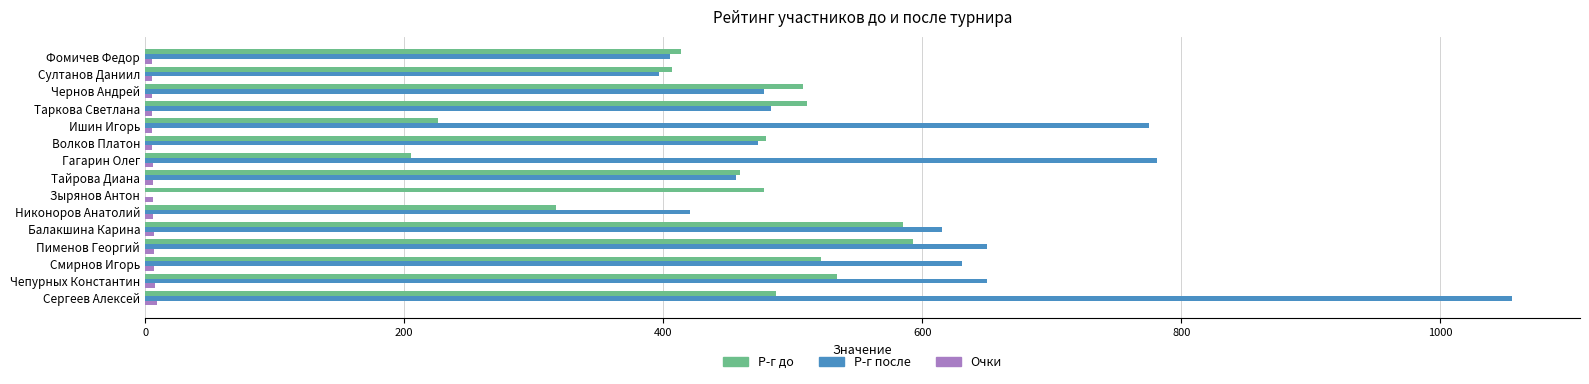

Which series has the largest total across all categories?

Р-г после